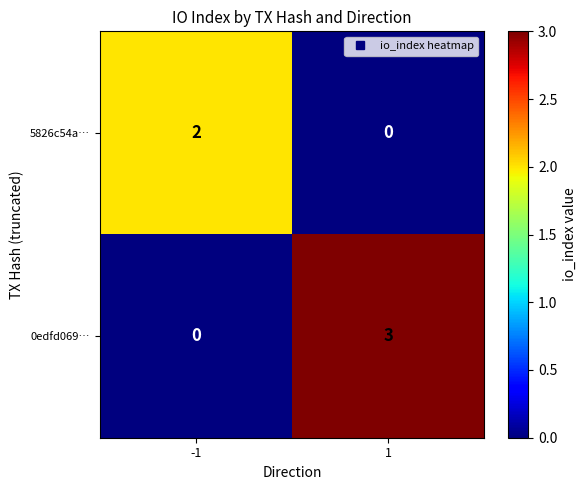

Which series has the largest range (max minus min)?

0edfd069…